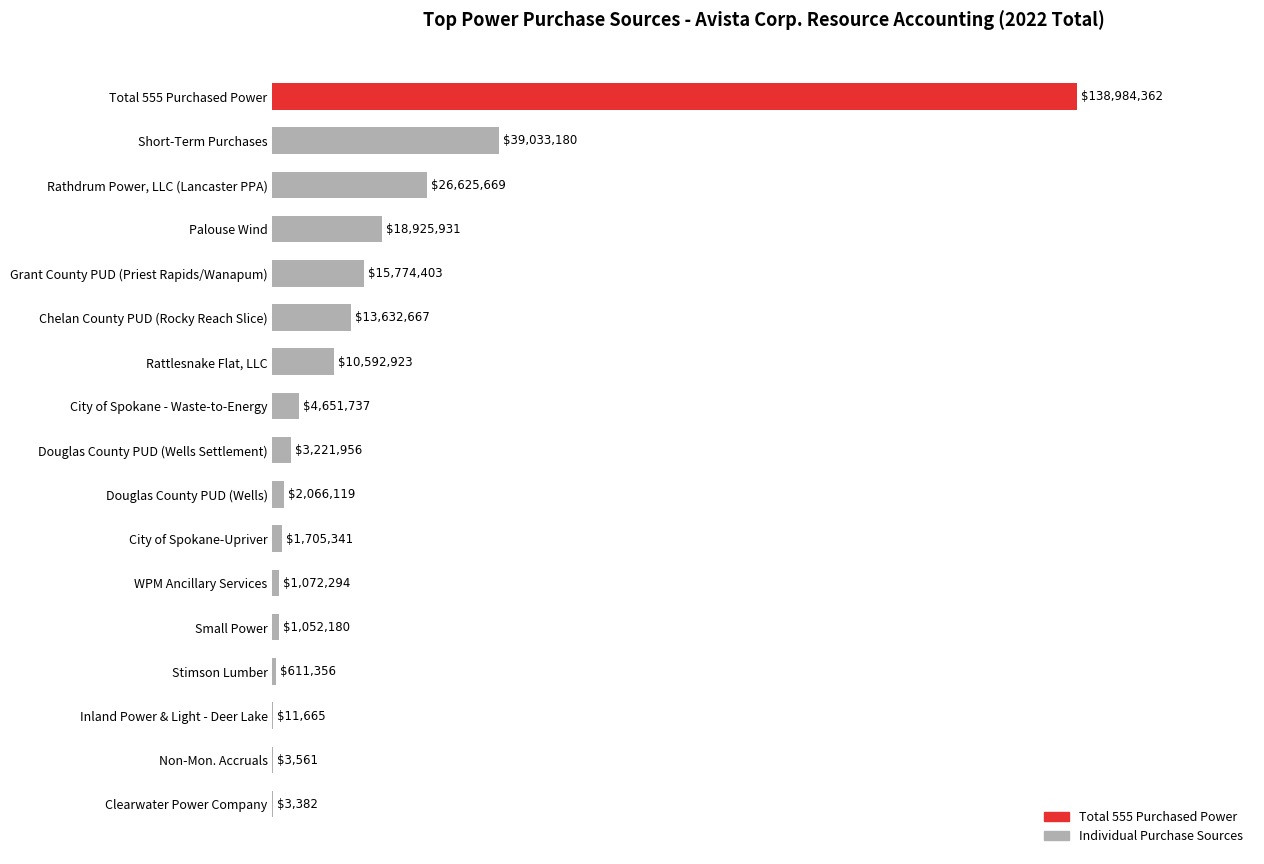

At which category does the chart reach its peak across all series?

Total 555 Purchased Power